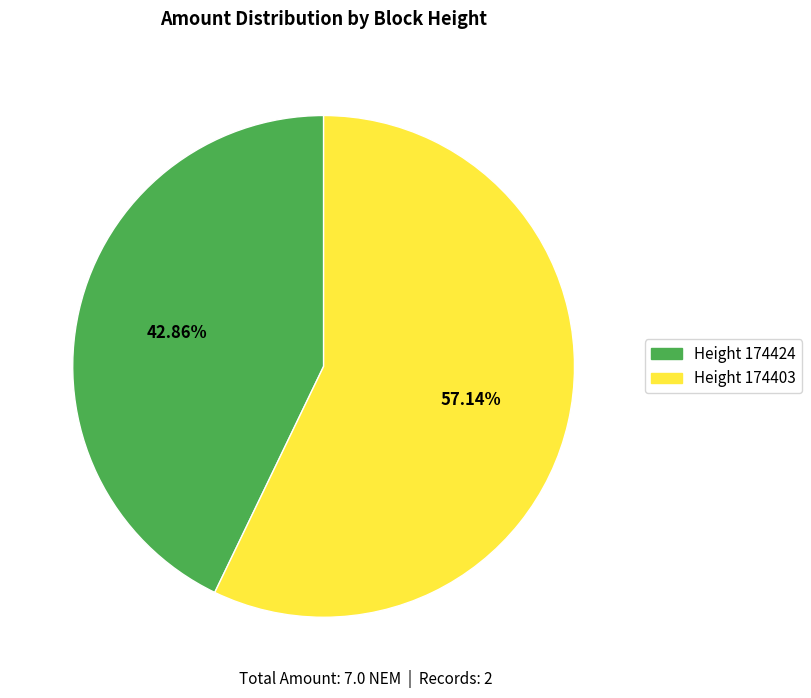

Is there a majority slice in this chart?

Yes